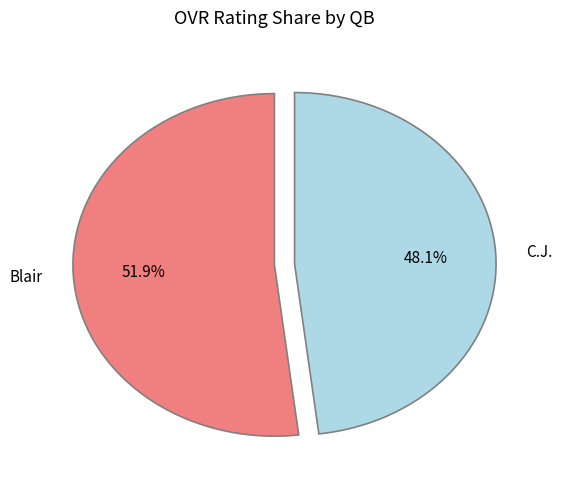

Is the sum of Blair and C.J. greater than half?

Yes